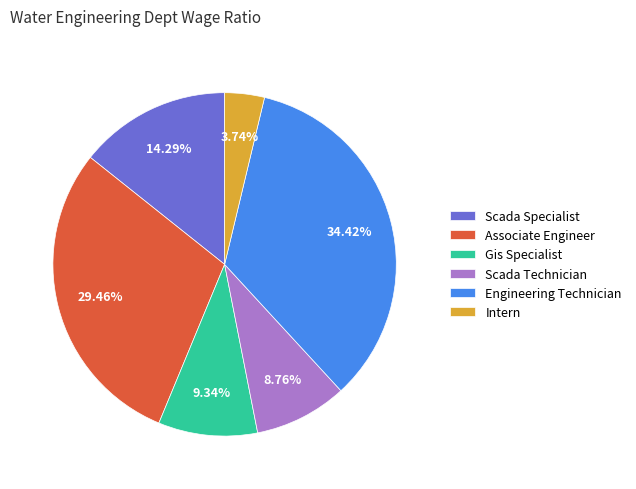

To the nearest percent, what is the average slice percentage?

17%